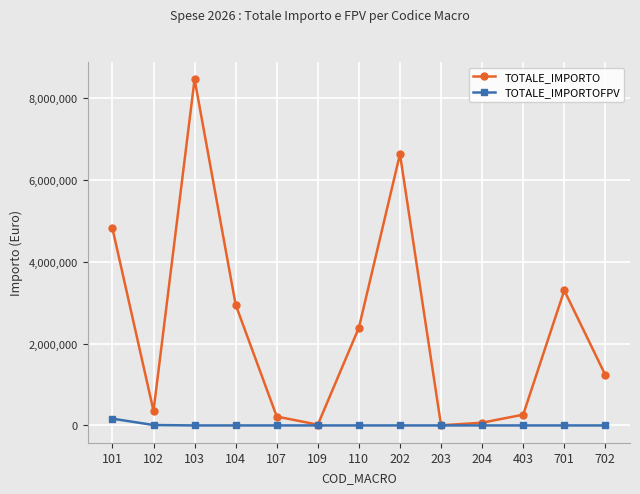

At which label does TOTALE_IMPORTOFPV reach its peak?

101